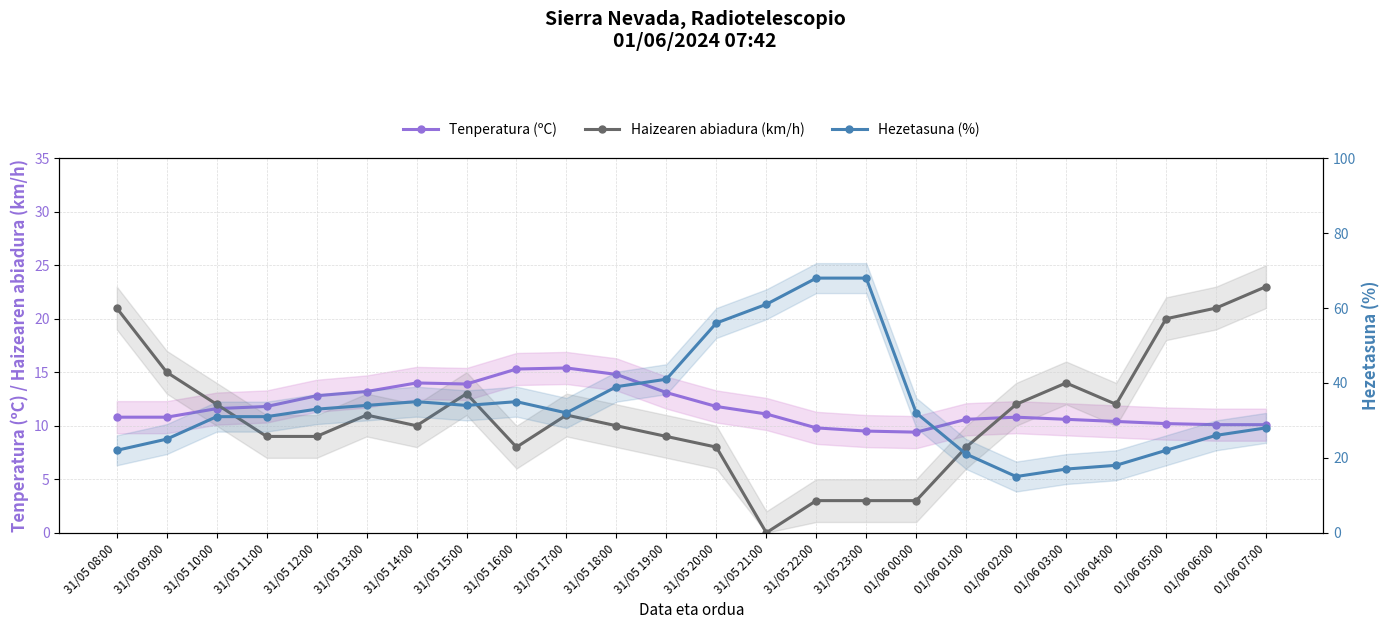

Reading left to right, extract all data points from this chart.

Tenperatura (ºC): 31/05 08:00=10.8	31/05 09:00=10.8	31/05 10:00=11.6	31/05 11:00=11.8	31/05 12:00=12.8	31/05 13:00=13.2	31/05 14:00=14.0	31/05 15:00=13.9	31/05 16:00=15.3	31/05 17:00=15.4	31/05 18:00=14.8	31/05 19:00=13.1	31/05 20:00=11.8	31/05 21:00=11.1	31/05 22:00=9.8	31/05 23:00=9.5	01/06 00:00=9.4	01/06 01:00=10.6	01/06 02:00=10.8	01/06 03:00=10.6	01/06 04:00=10.4	01/06 05:00=10.2	01/06 06:00=10.1	01/06 07:00=10.1
Haizearen abiadura (km/h): 31/05 08:00=21.0	31/05 09:00=15.0	31/05 10:00=12.0	31/05 11:00=9.0	31/05 12:00=9.0	31/05 13:00=11.0	31/05 14:00=10.0	31/05 15:00=13.0	31/05 16:00=8.0	31/05 17:00=11.0	31/05 18:00=10.0	31/05 19:00=9.0	31/05 20:00=8.0	31/05 21:00=0.0	31/05 22:00=3.0	31/05 23:00=3.0	01/06 00:00=3.0	01/06 01:00=8.0	01/06 02:00=12.0	01/06 03:00=14.0	01/06 04:00=12.0	01/06 05:00=20.0	01/06 06:00=21.0	01/06 07:00=23.0
Hezetasuna (%): 31/05 08:00=22.0	31/05 09:00=25.0	31/05 10:00=31.0	31/05 11:00=31.0	31/05 12:00=33.0	31/05 13:00=34.0	31/05 14:00=35.0	31/05 15:00=34.0	31/05 16:00=35.0	31/05 17:00=32.0	31/05 18:00=39.0	31/05 19:00=41.0	31/05 20:00=56.0	31/05 21:00=61.0	31/05 22:00=68.0	31/05 23:00=68.0	01/06 00:00=32.0	01/06 01:00=21.0	01/06 02:00=15.0	01/06 03:00=17.0	01/06 04:00=18.0	01/06 05:00=22.0	01/06 06:00=26.0	01/06 07:00=28.0